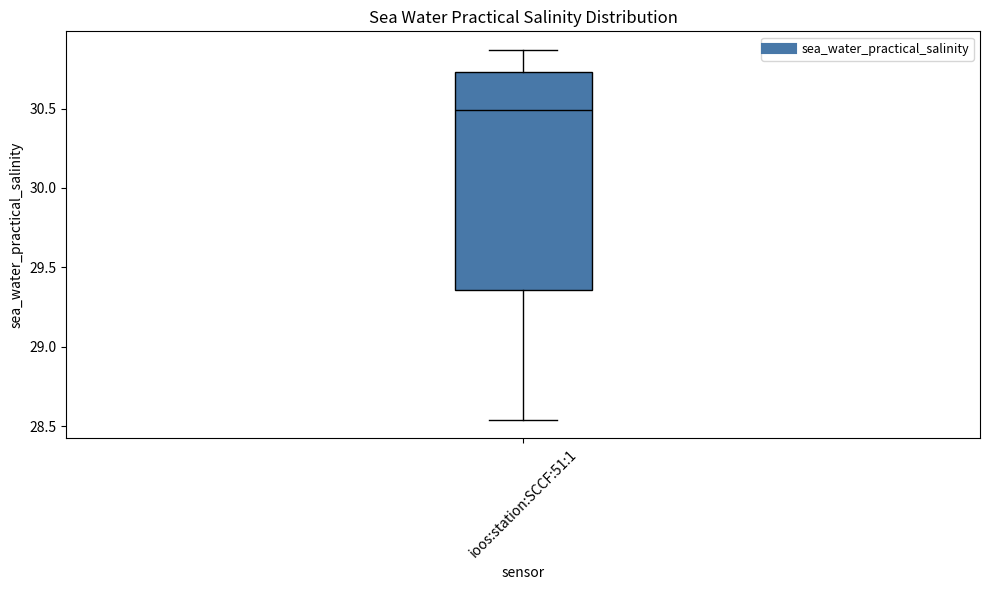

Where does the median line of the box for ioos:station:SCCF:51:1 sit on the y-axis? The values are not printed on the chart, so give them approximately, as read against the axis.

30.50